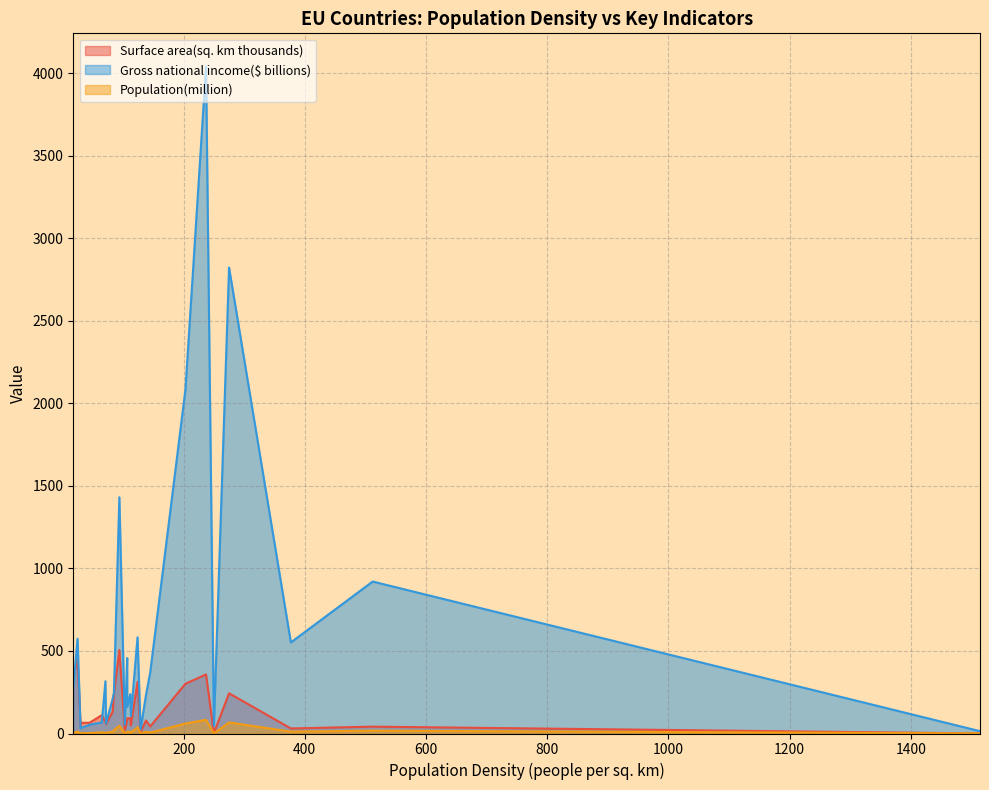

What is the value of the Gross national income($ billions) point at the 20th from the left?

582.7